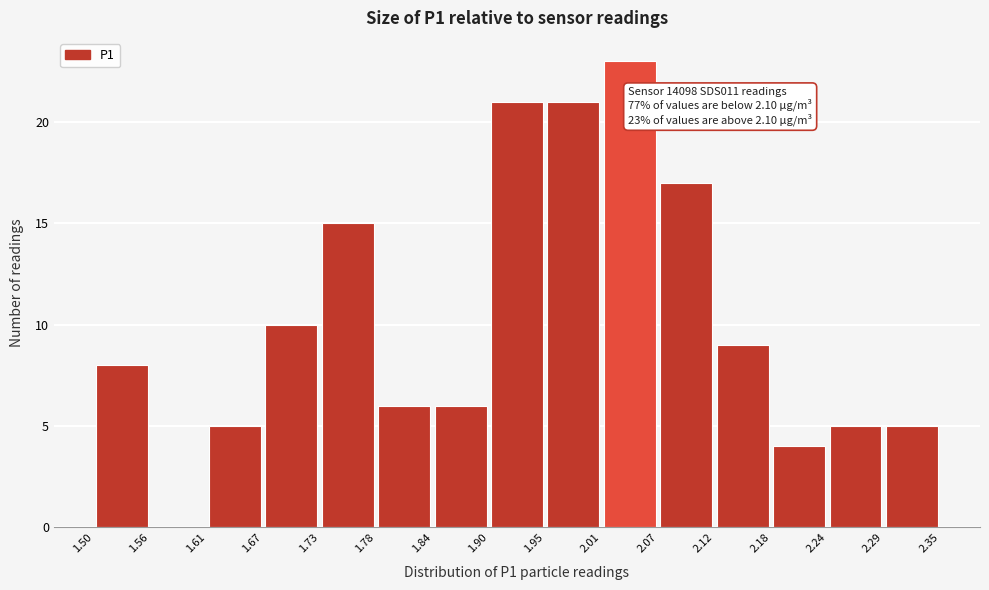

Over which range of the x-axis is the bar tallest?

2.01 to 2.07